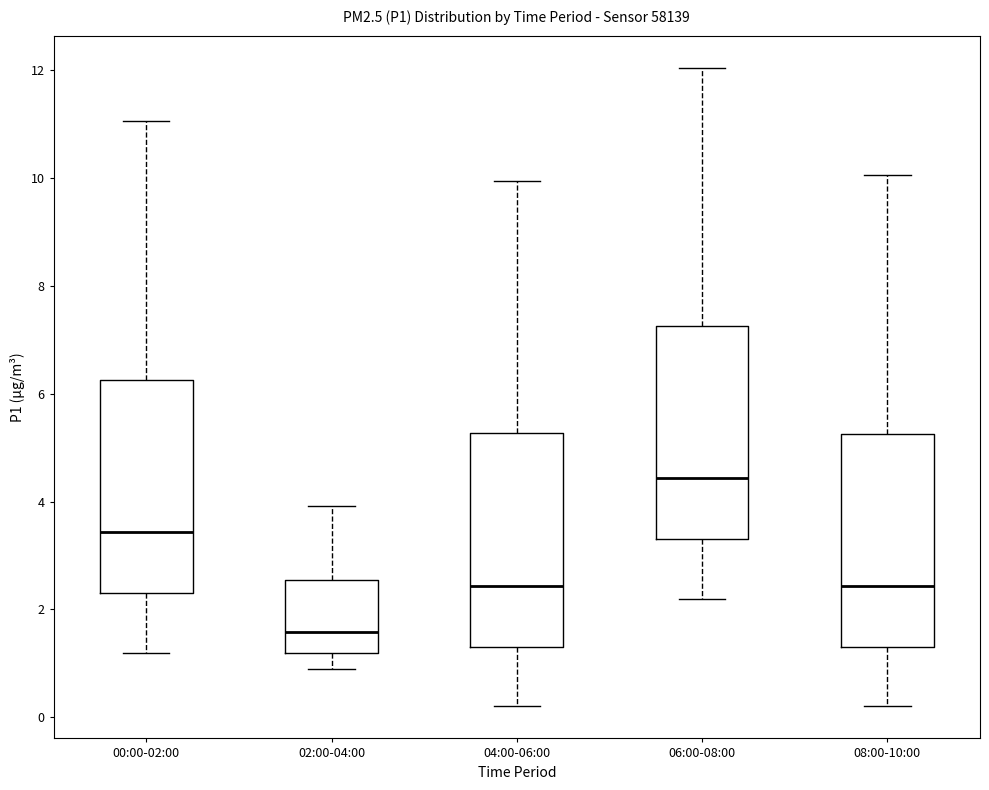

Reading left to right, transcribe this box plot: for each box, give where its median line is, the range the box spans, and where its two whiskers end, as read against the y-axis. The values are not printed on the chart, so give them approximately, as read against the axis.

00:00-02:00: median 3.4, box 2.4 to 6.2, whiskers 1.2 to 11.0
02:00-04:00: median 1.6, box 1.2 to 2.6, whiskers 1.0 to 4.0
04:00-06:00: median 2.4, box 1.4 to 5.2, whiskers 0.2 to 10.0
06:00-08:00: median 4.4, box 3.4 to 7.2, whiskers 2.2 to 12.0
08:00-10:00: median 2.4, box 1.4 to 5.2, whiskers 0.2 to 10.0